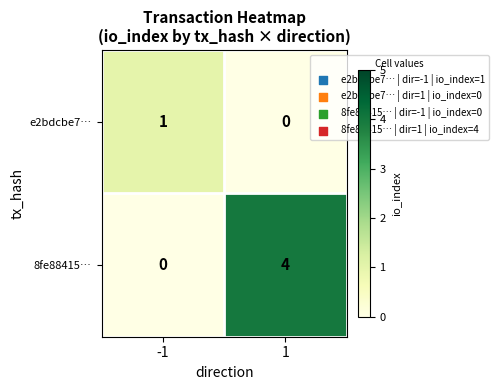

How many categories are shown in the chart?

2